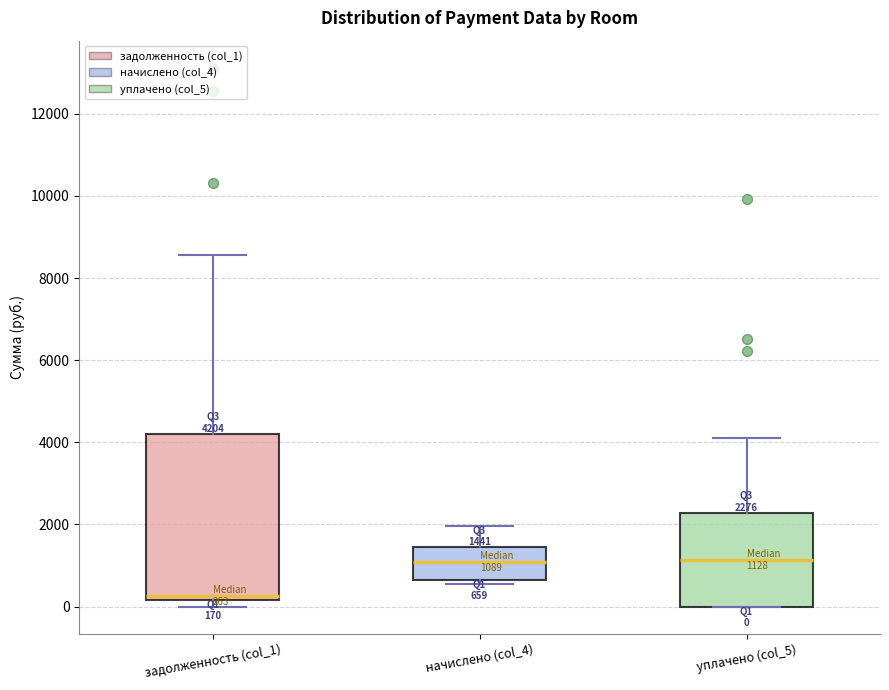

Which box has the lowest median line?

задолженность (col_1)